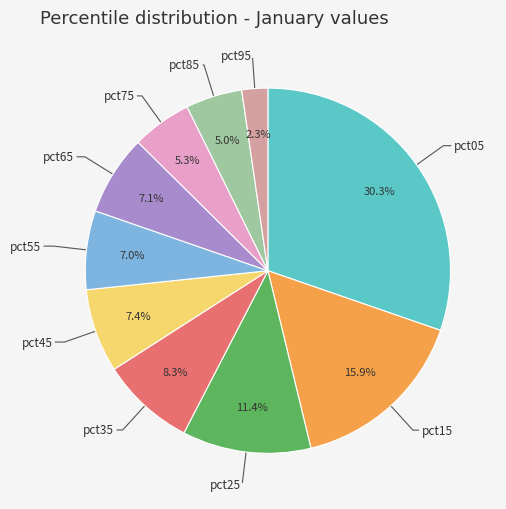

What is the total percentage of pct75 and pct85?

10.3%